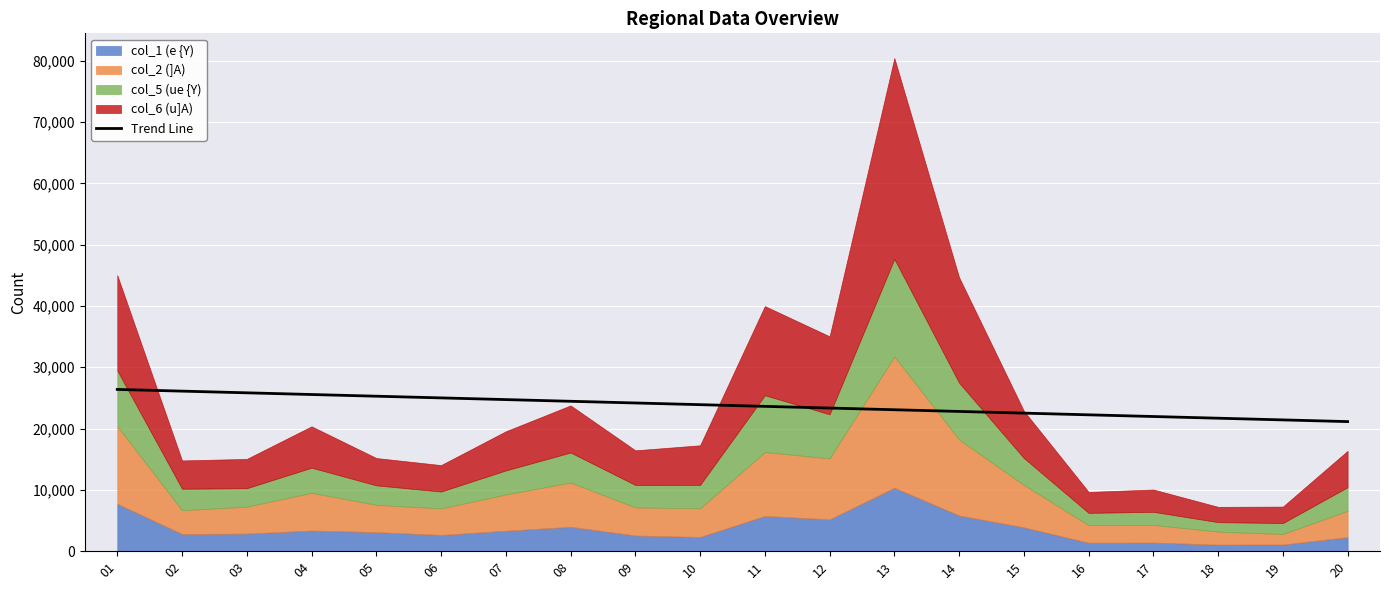

Approximately how many times larger is the value at 13 compared to 17?

1.1